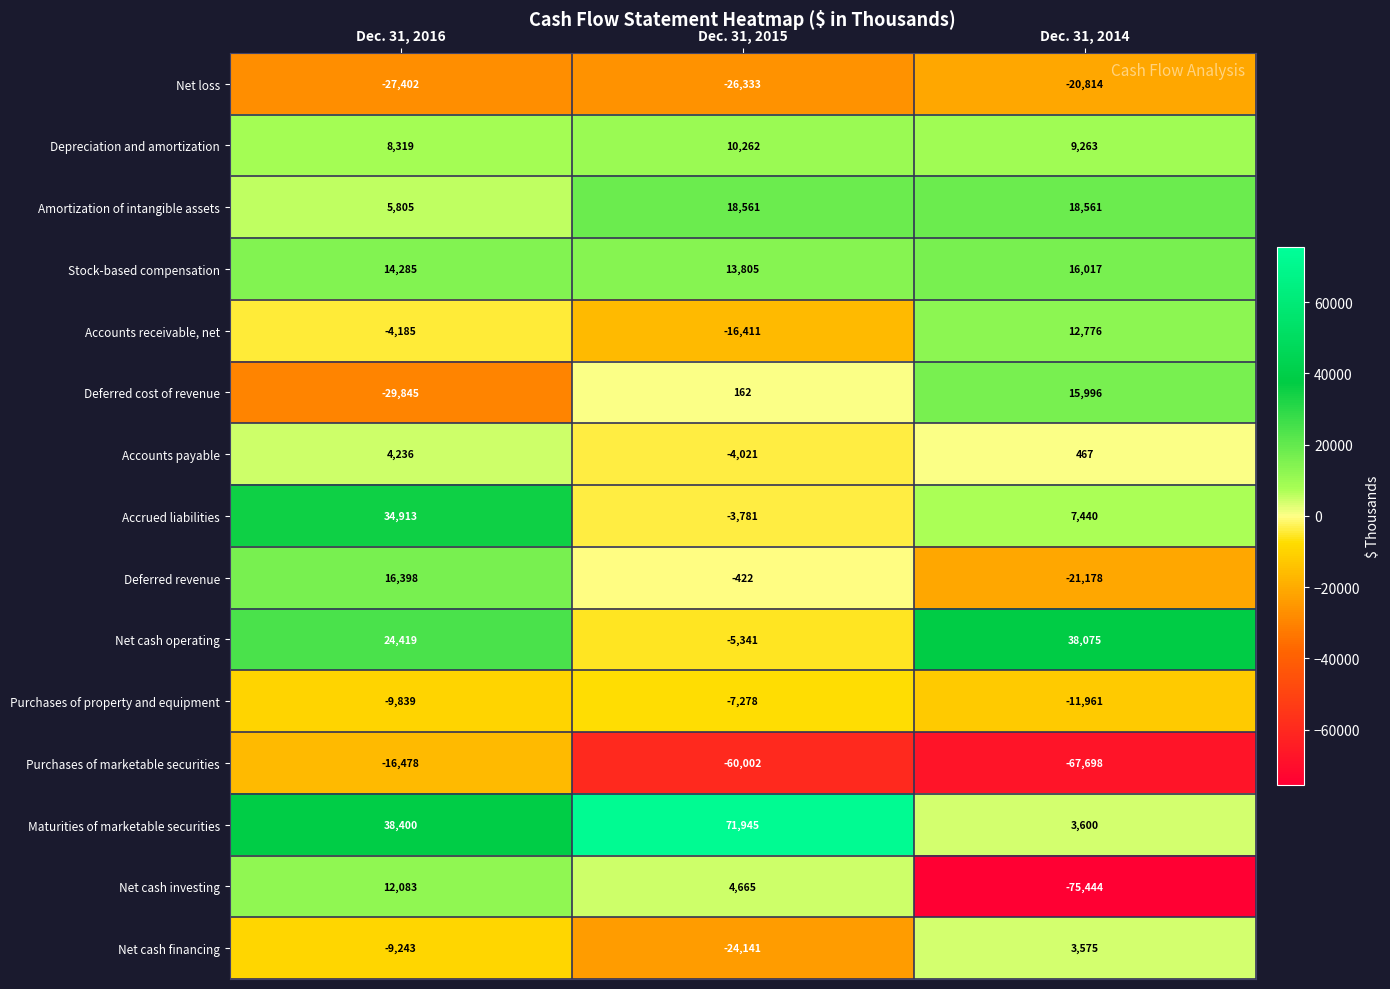

Between Dec. 31, 2016 and Dec. 31, 2014, which series saw the biggest shift?

Net cash investing